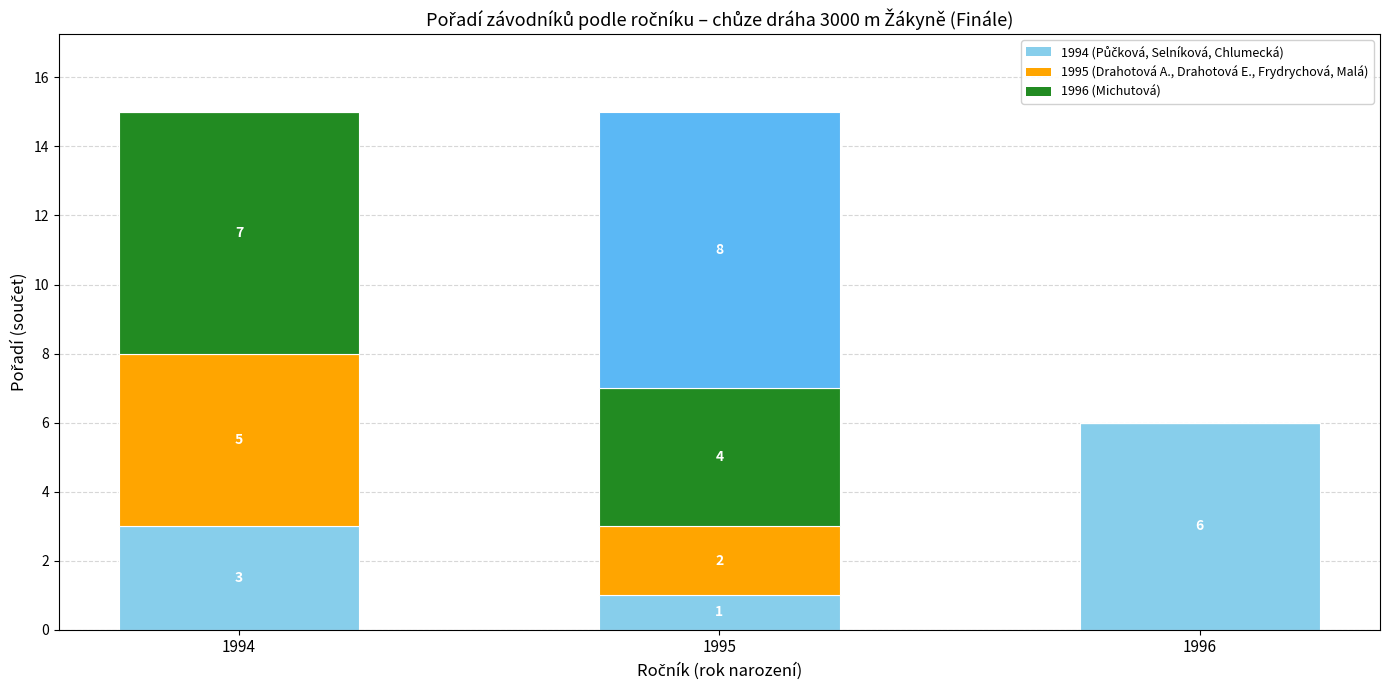

What is the total value across all series at 1995?

15